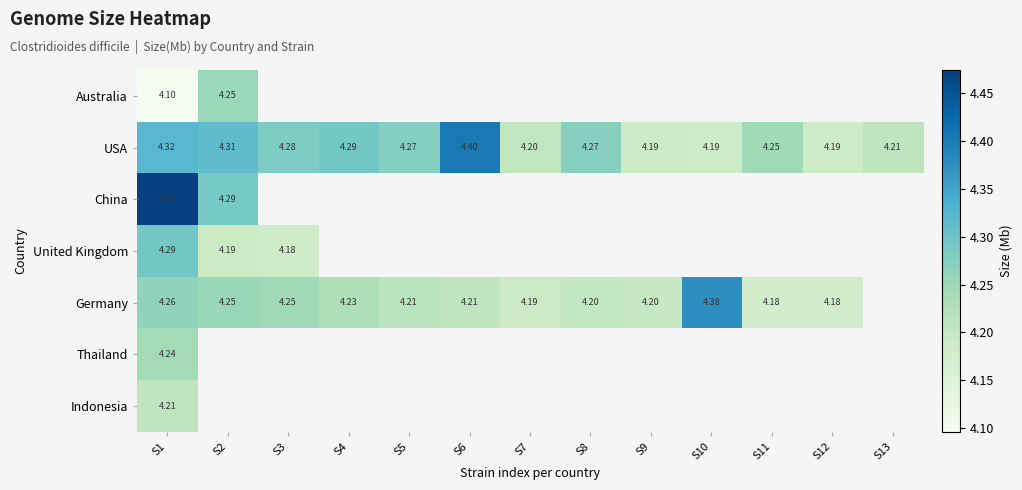

Which series has the largest range (max minus min)?

USA